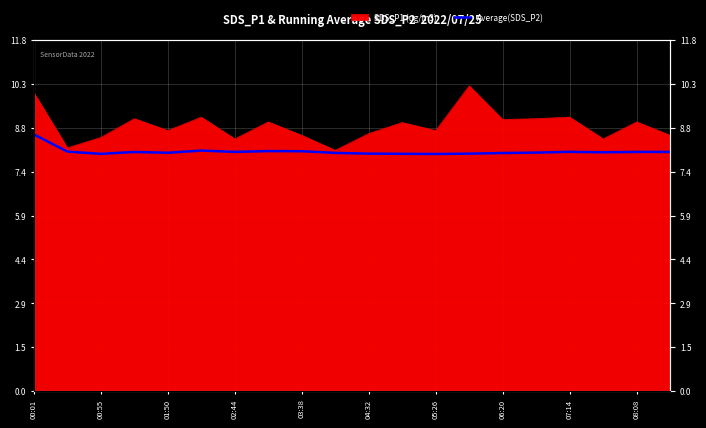

The value at 01:50 is 13.5. True or false?

False